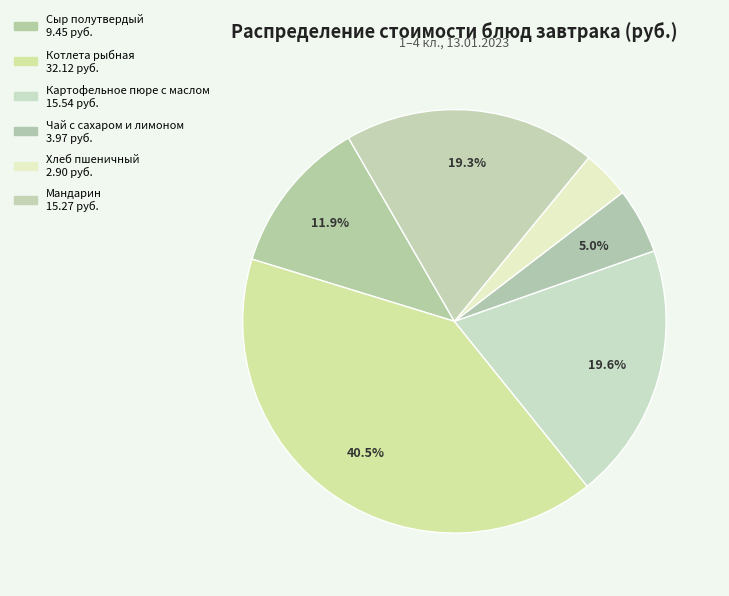

Do Чай с сахаром и лимоном and Сыр полутвердый together represent more than half of the pie?

No